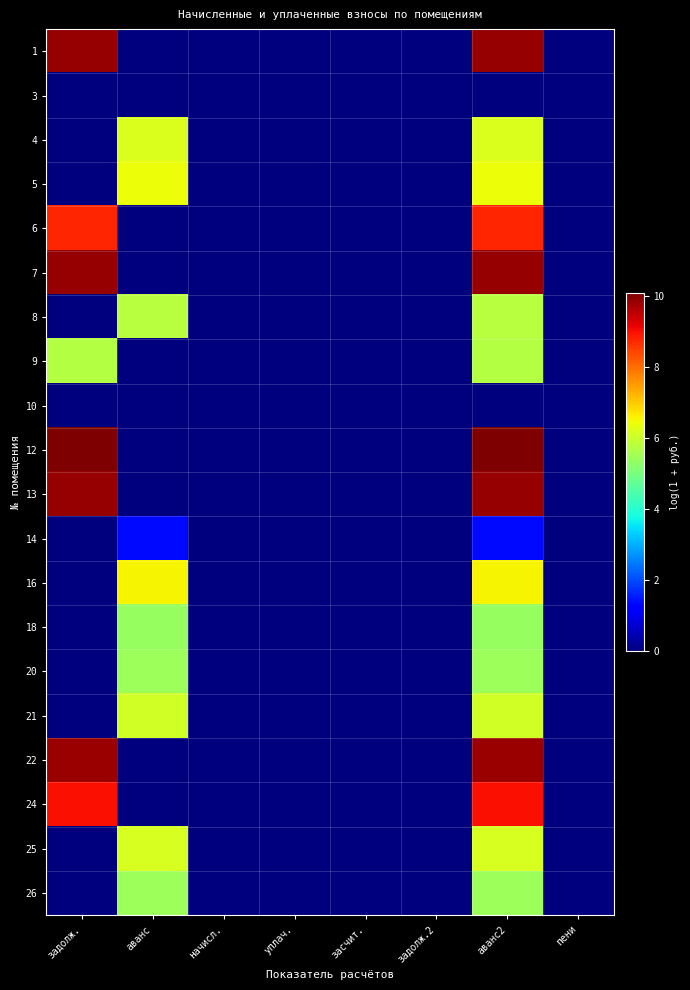

Rank the series at аванс from highest to lowest value.

16, 5, 4, 25, 21, 8, 20, 26, 18, 14, 1, 3, 6, 7, 9, 10, 12, 13, 22, 24